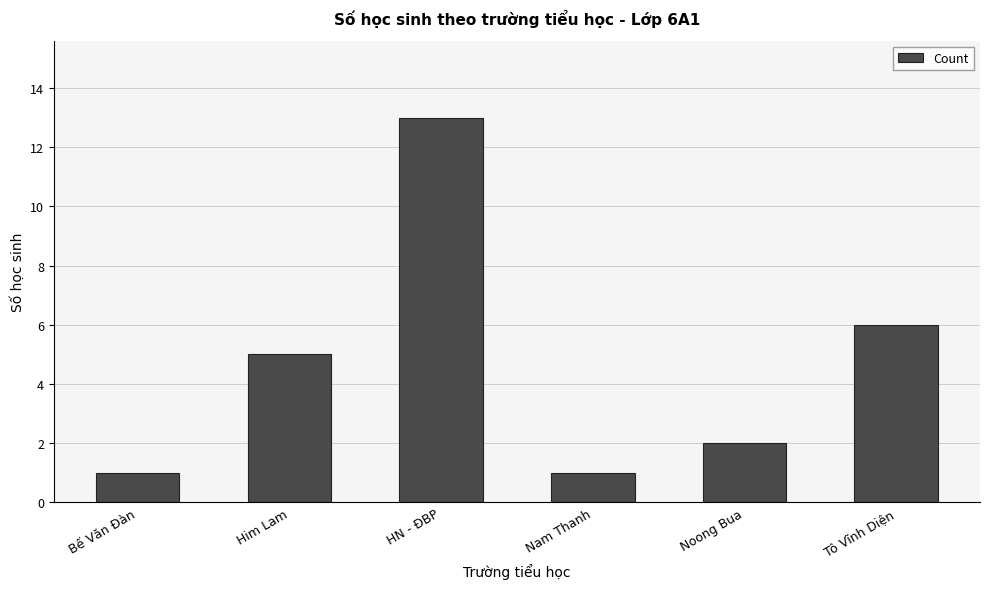

Is it true that the value at HN - ĐBP is 13?

True